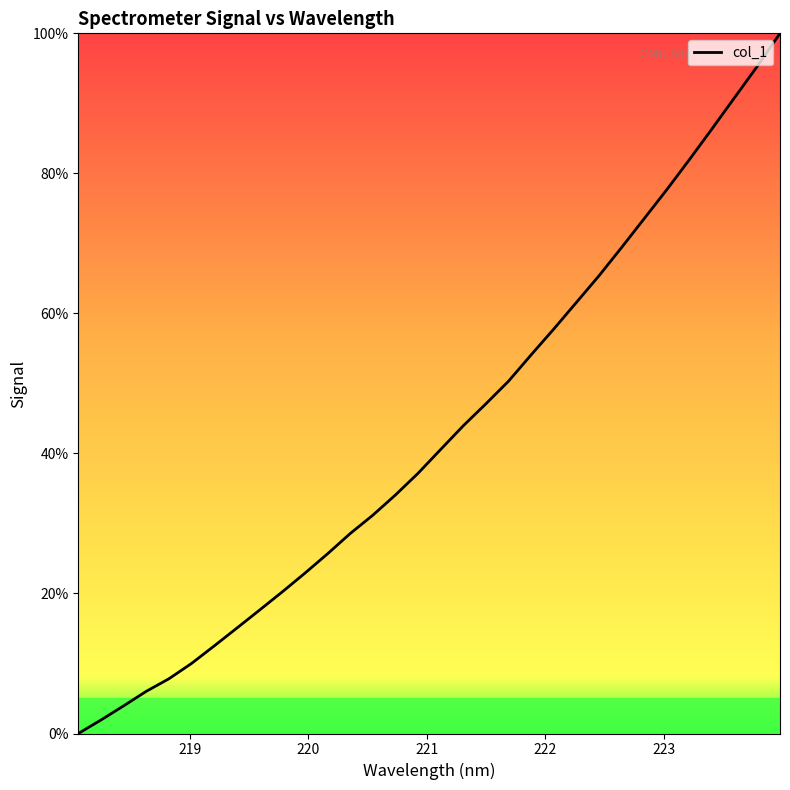

Does the chart have visible grid lines?

No